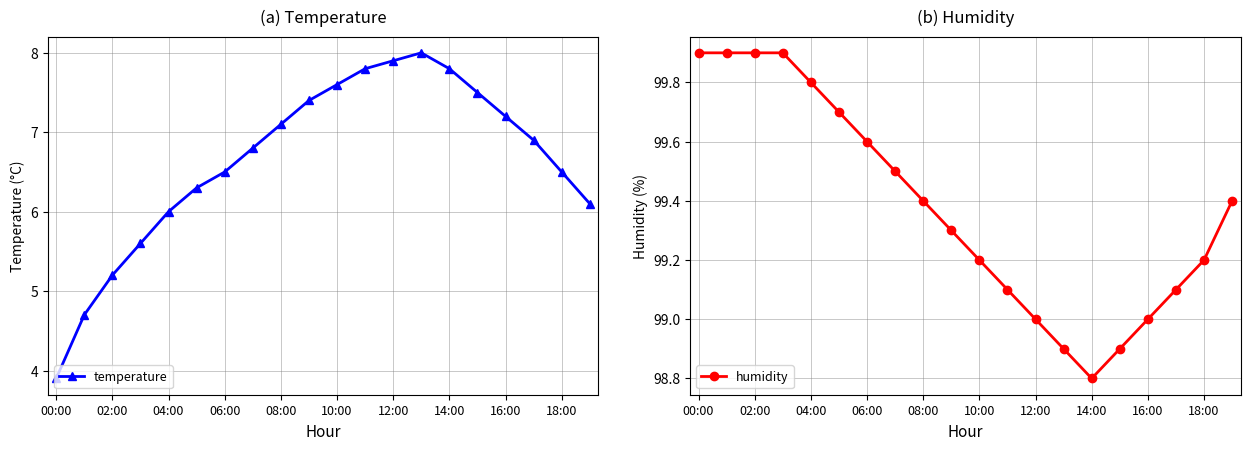

True or false: humidity has more than 0 points higher than both neighbors.

False